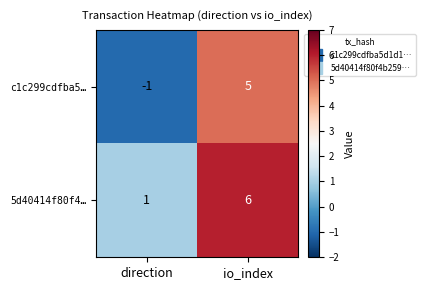

How many values in c1c299cdfba5… are above zero?

1